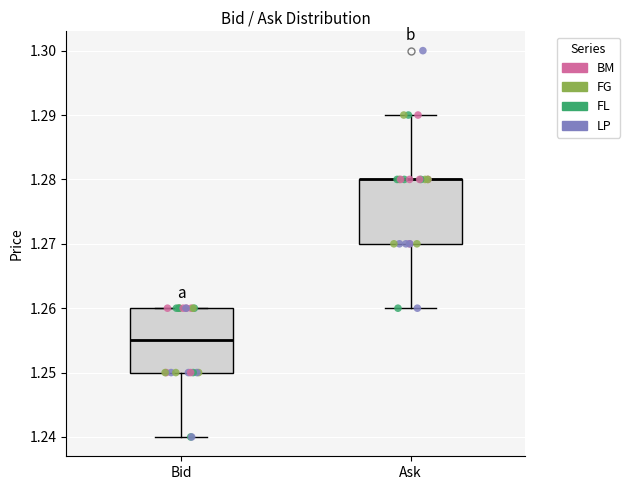

Reading left to right, transcribe this box plot: for each box, give where its median line is, the range the box spans, and where its two whiskers end, as read against the y-axis. The values are not printed on the chart, so give them approximately, as read against the axis.

Bid: median 1.255, box 1.250 to 1.260, whiskers 1.240 to 1.260
Ask: median 1.280 (drawn on the box's upper edge), box 1.270 to 1.280, whiskers 1.260 to 1.290